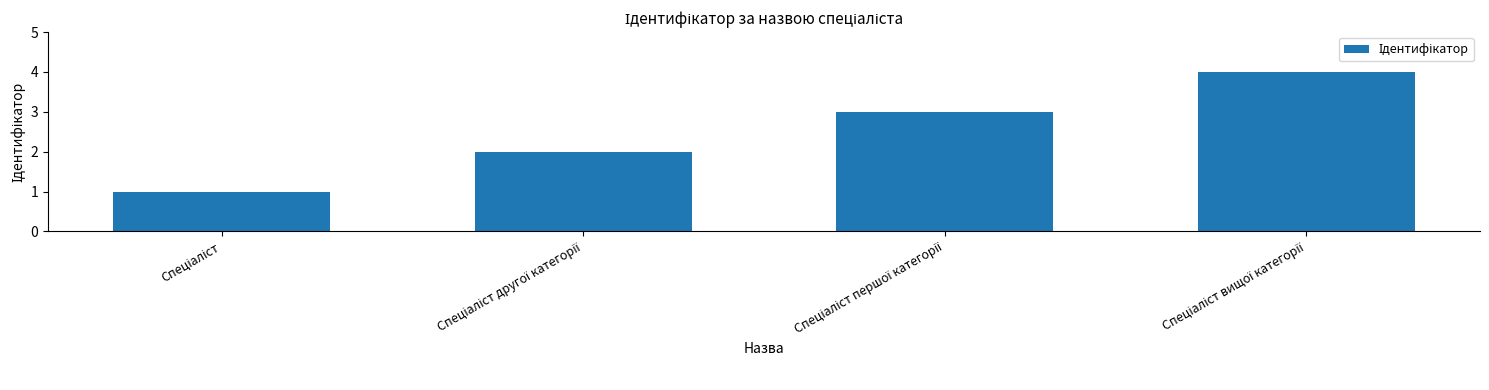

What is the sum of all values?

10